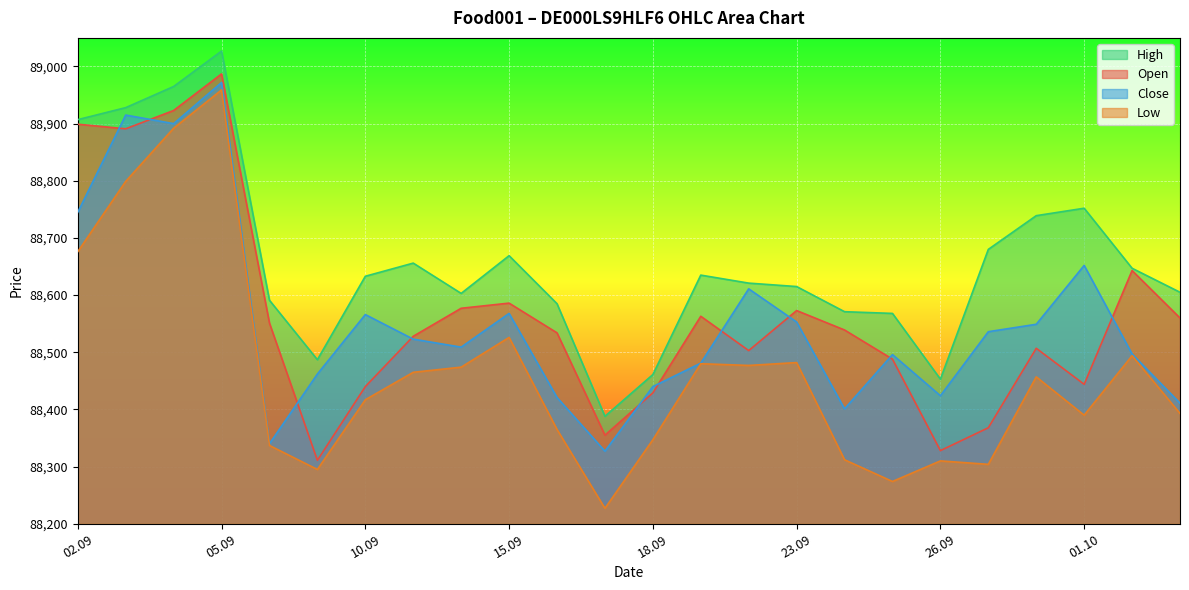

In Low, how many points are higher than both neighbors (excluding endpoints)?

7